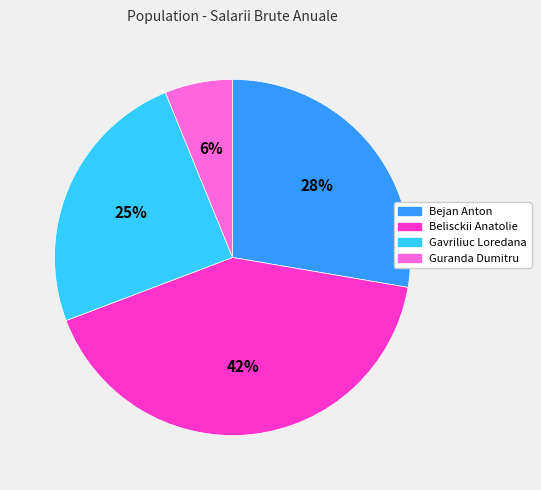

Do Gavriliuc Loredana and Belisckii Anatolie together represent more than half of the pie?

Yes